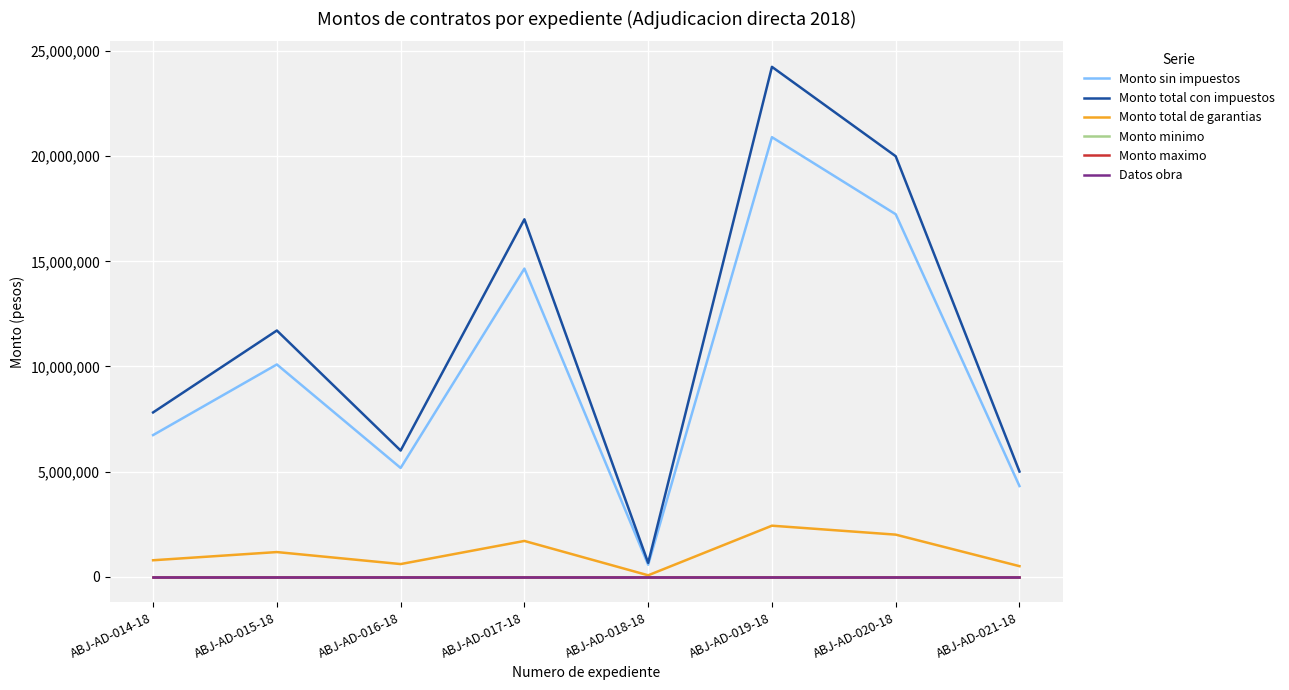

What is the minimum value for Monto maximo?

536.0